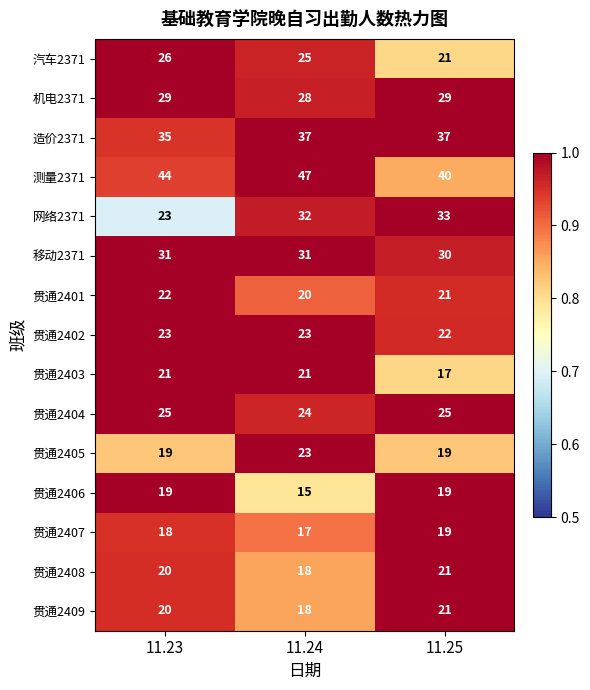

What is the greatest value displayed?

47